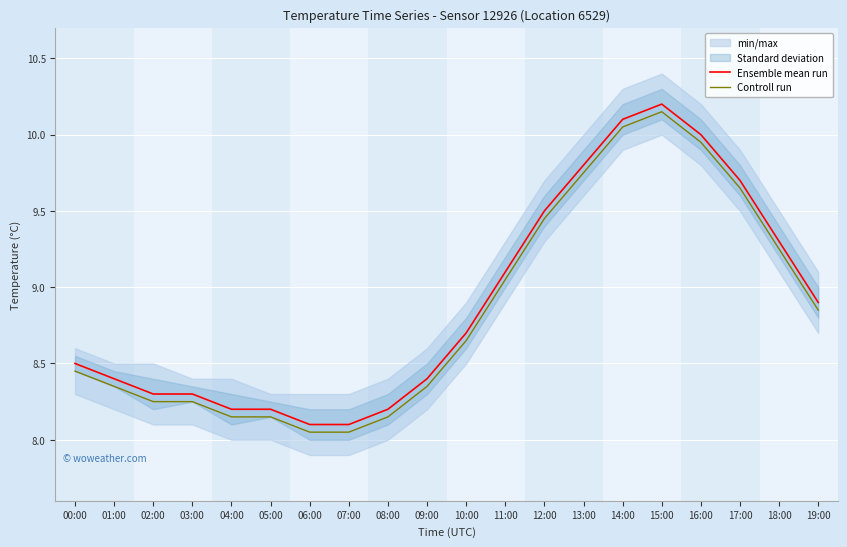

How many interior local peaks does the Ensemble mean run series have?

1